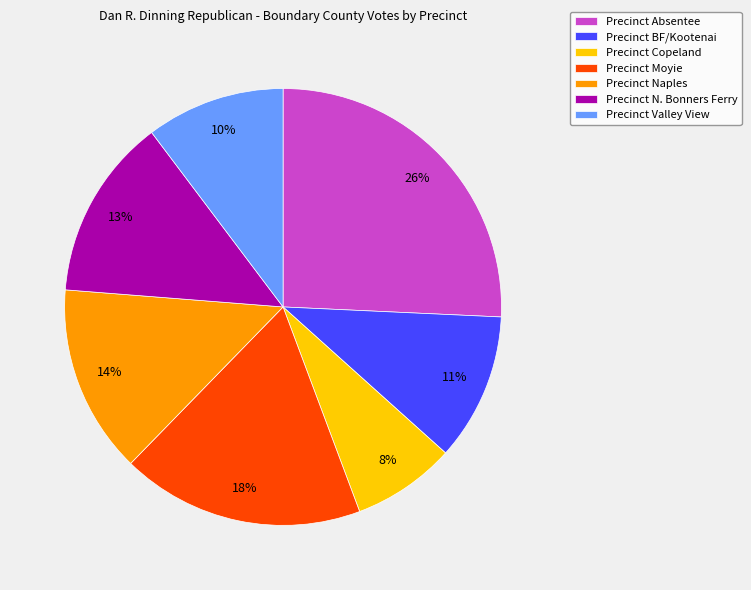

To the nearest percent, what is the combined percentage of Precinct Naples and Precinct BF/Kootenai?

25%